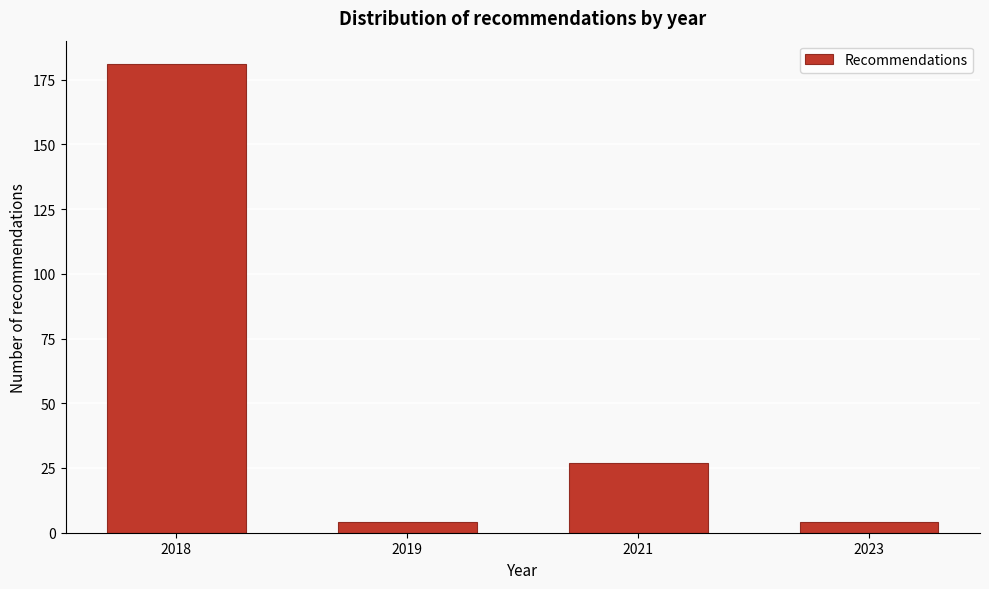

Reading left to right, extract all data points from this chart.

181	4	27	4